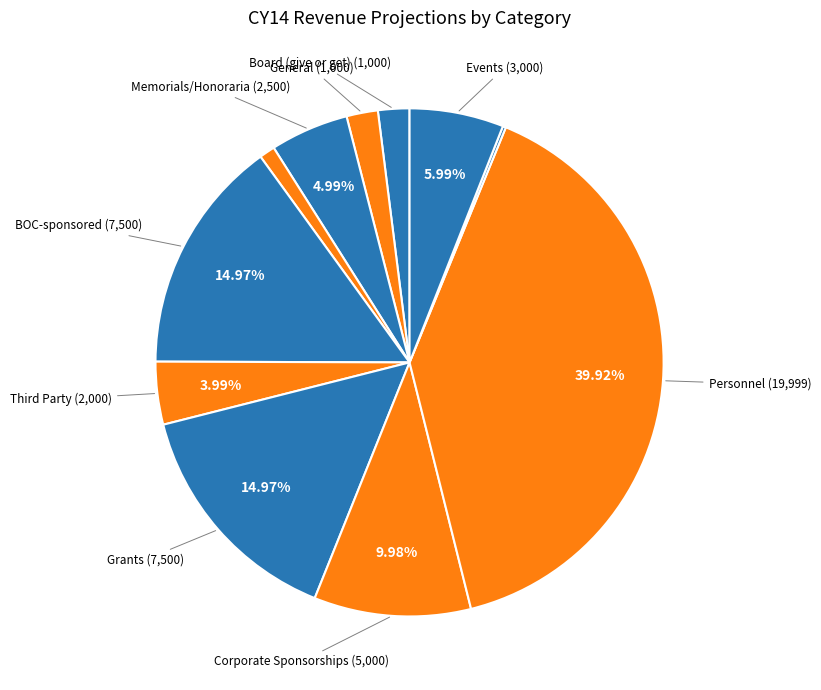

Which slice is the smallest?

Supplies